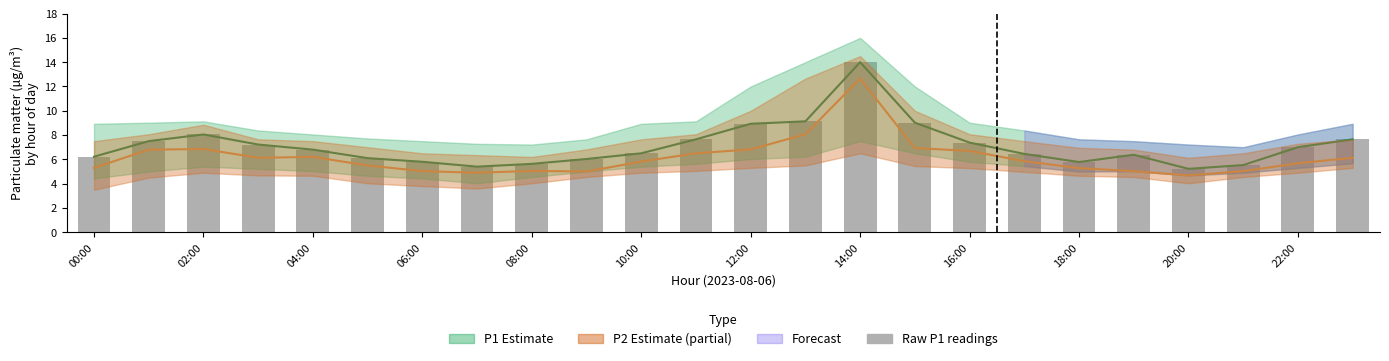

True or false: the data shows 6.2 at 00:00.

True